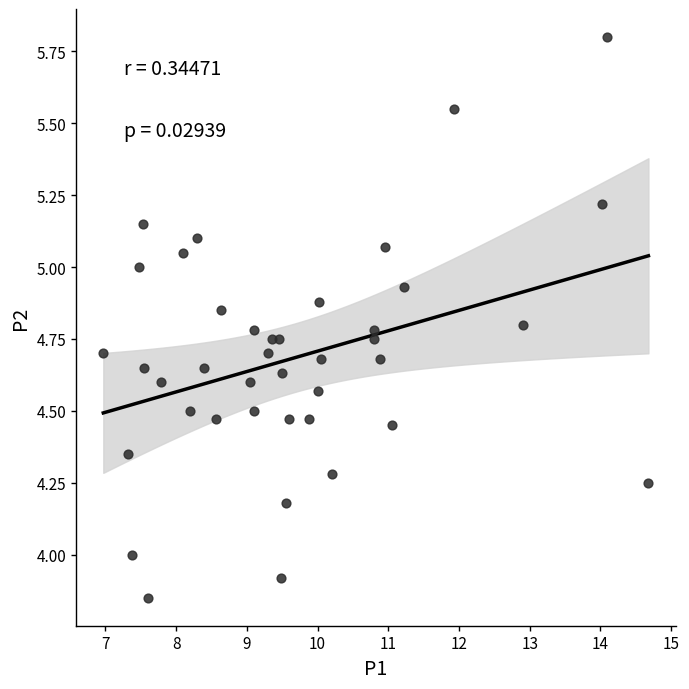

What is the range of X values (max minus min)?

7.7